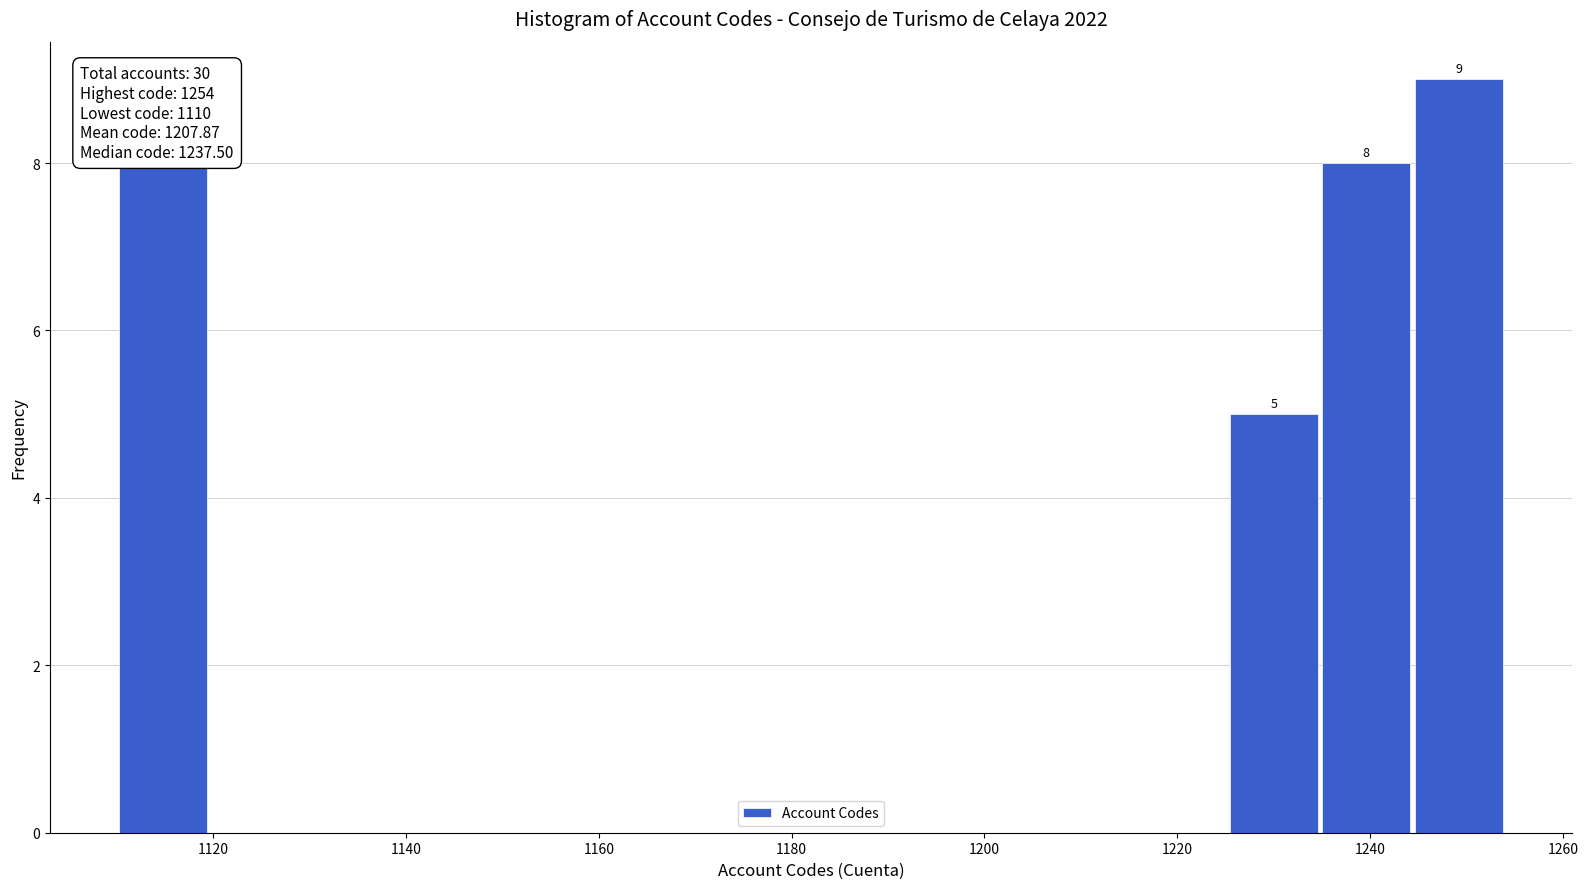

Over which range of the x-axis is the bar tallest?

1244.4 to 1254.0